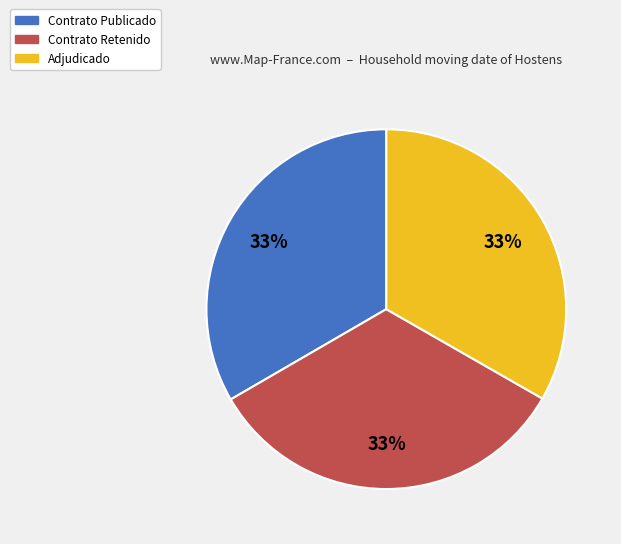

Does any single category account for the majority?

No